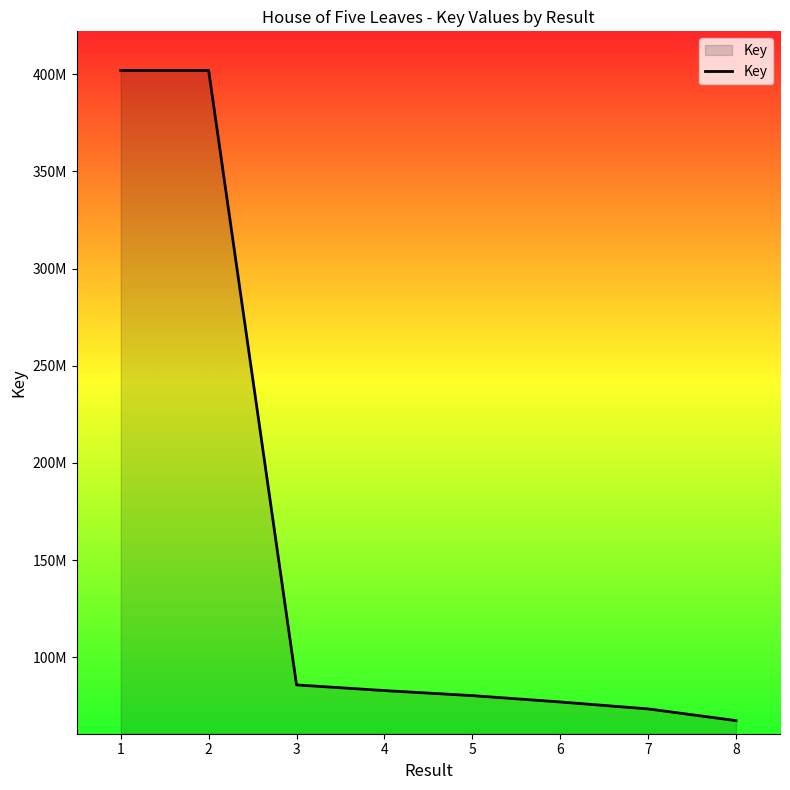

Reading left to right, list all the values displayed in this chart.

1=401976348	2=401976345	3=85744861	4=82831021	5=80236711	6=76965773	7=73392454	8=67365519